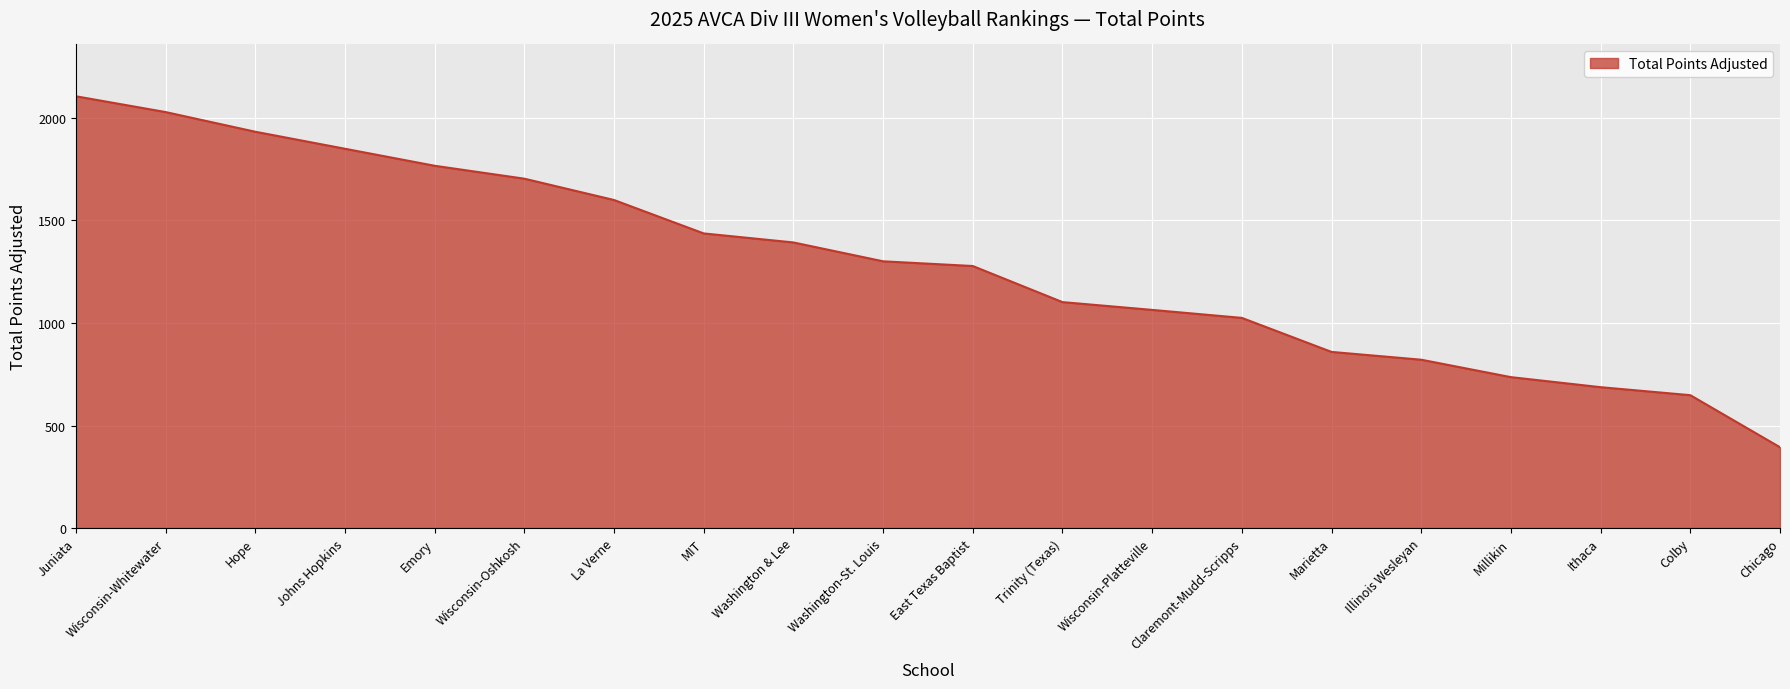

How many lines are shown in the chart?

1